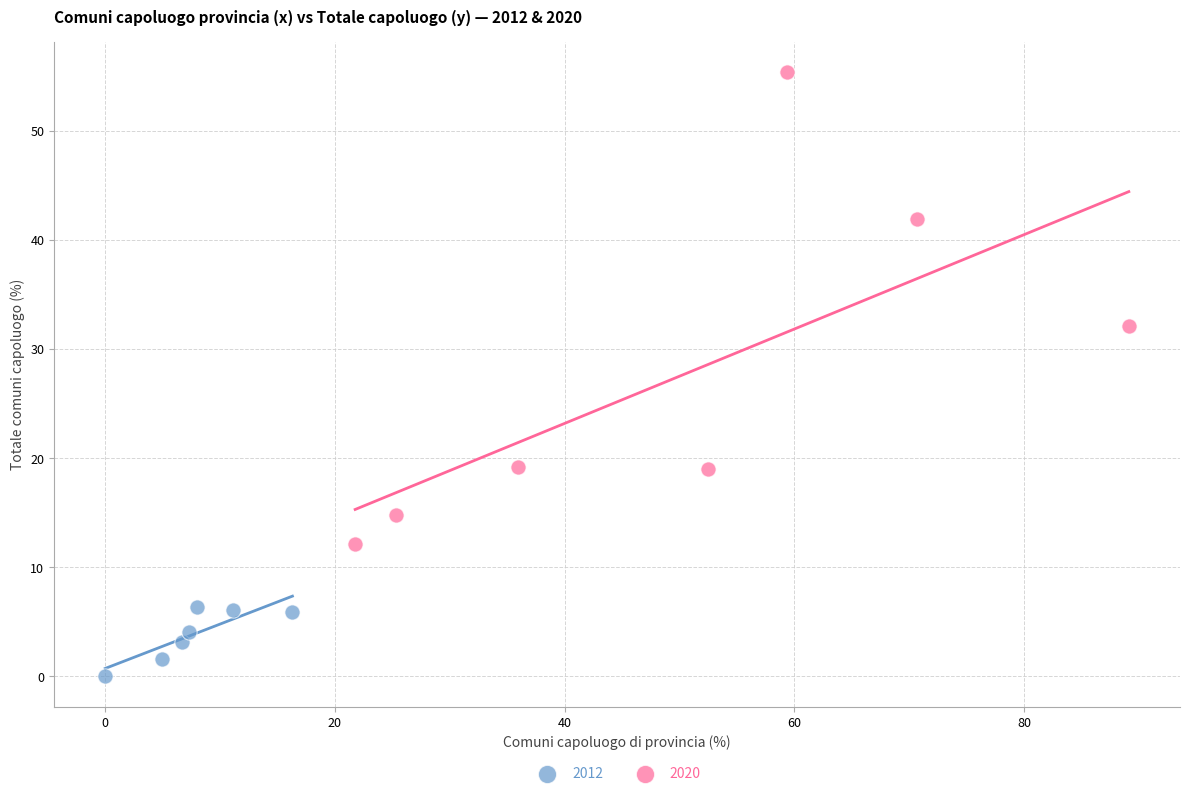

Which series contains the highest Y value?

2020